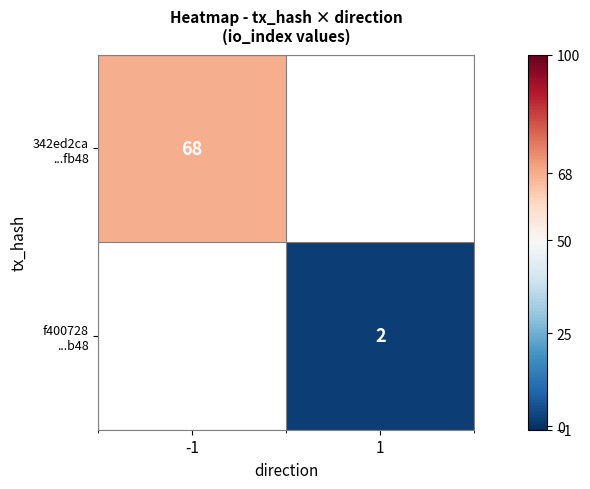

True or false: f400728 ...b48 has a value of 2.0 at 1.

True